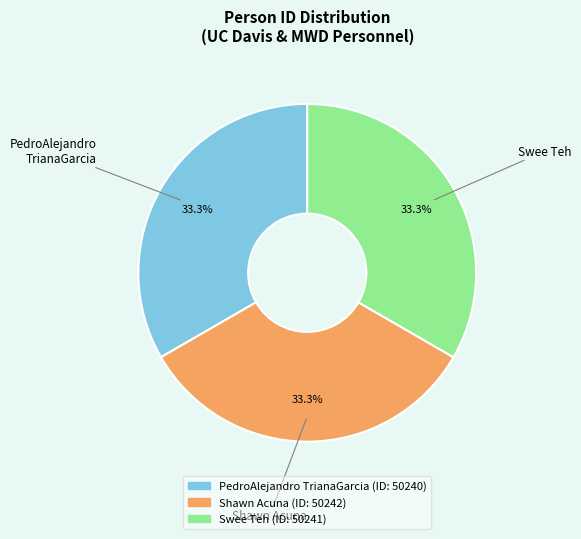

Do Swee Teh and PedroAlejandro TrianaGarcia together represent more than half of the pie?

Yes